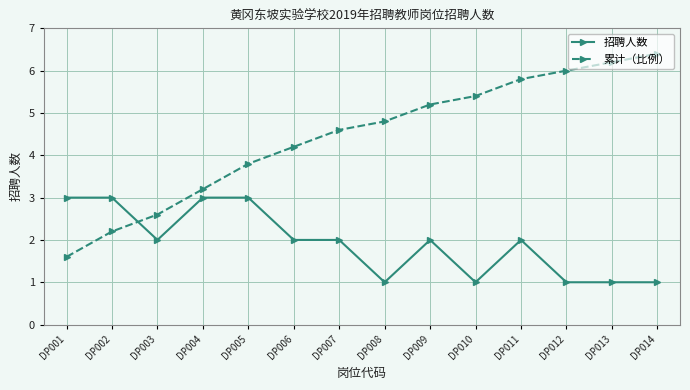

What is the greatest value displayed?

6.4